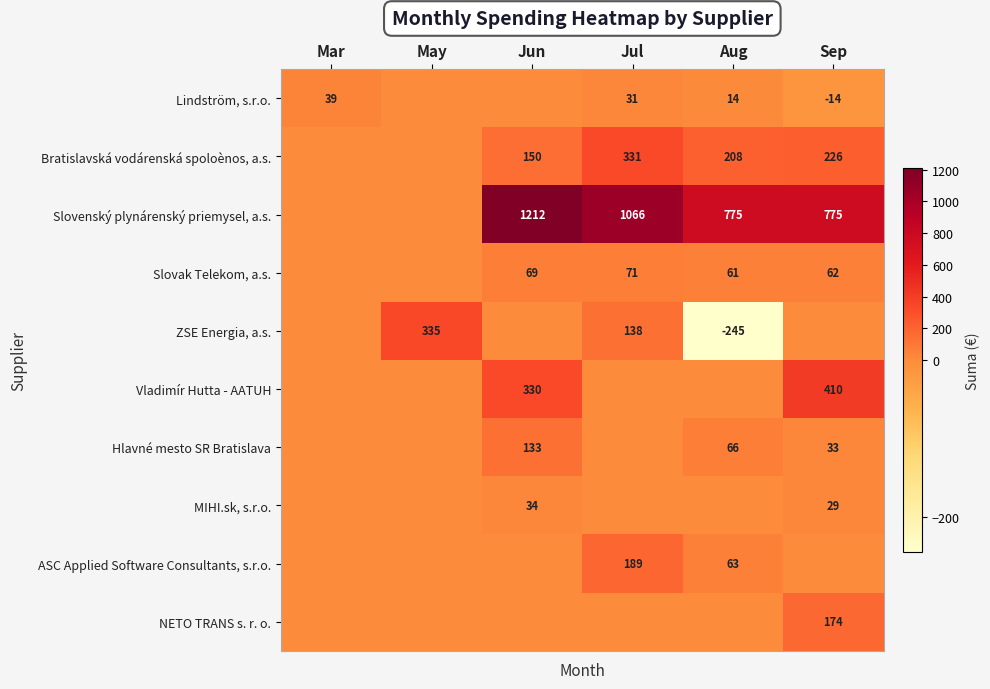

True or false: Hlavné mesto SR Bratislava has a value of 48 at Sep.

False